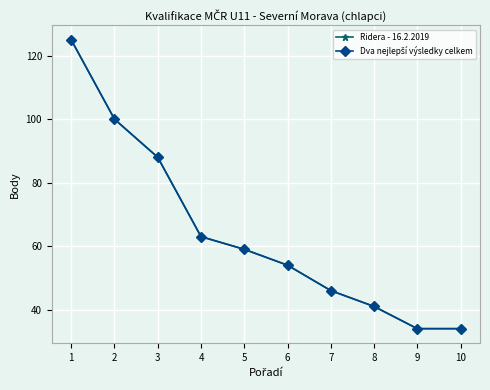

Does the chart have visible grid lines?

Yes